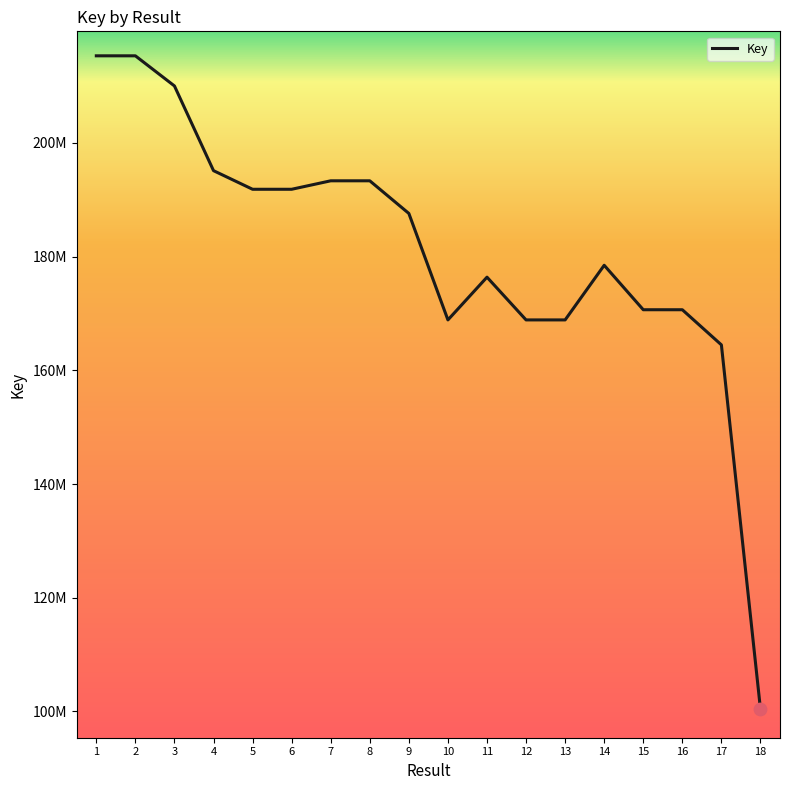

Approximately how many times larger is the value at 17 compared to 2?

0.8